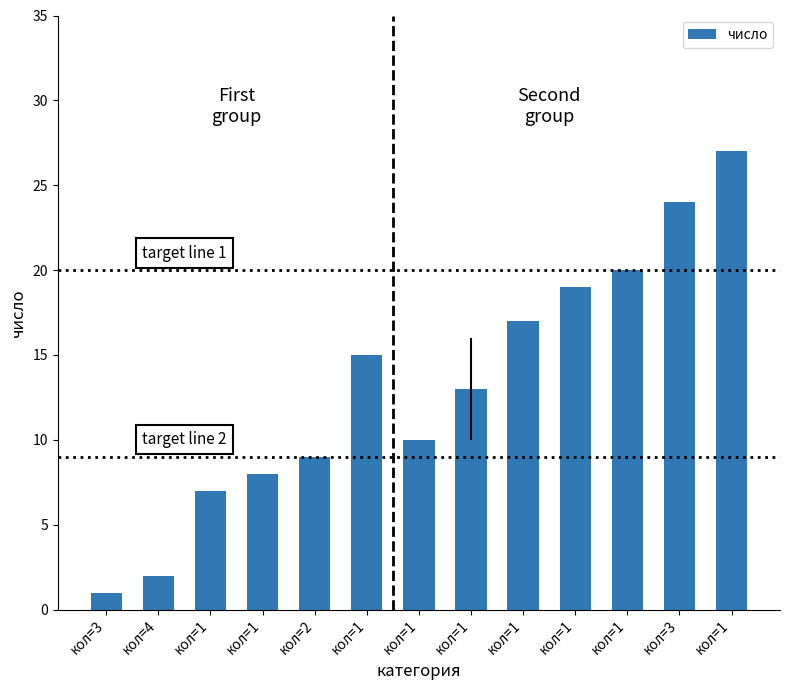

Reading left to right, list all the values displayed in this chart.

1	2	7	8	9	15	10	13	17	19	20	24	27